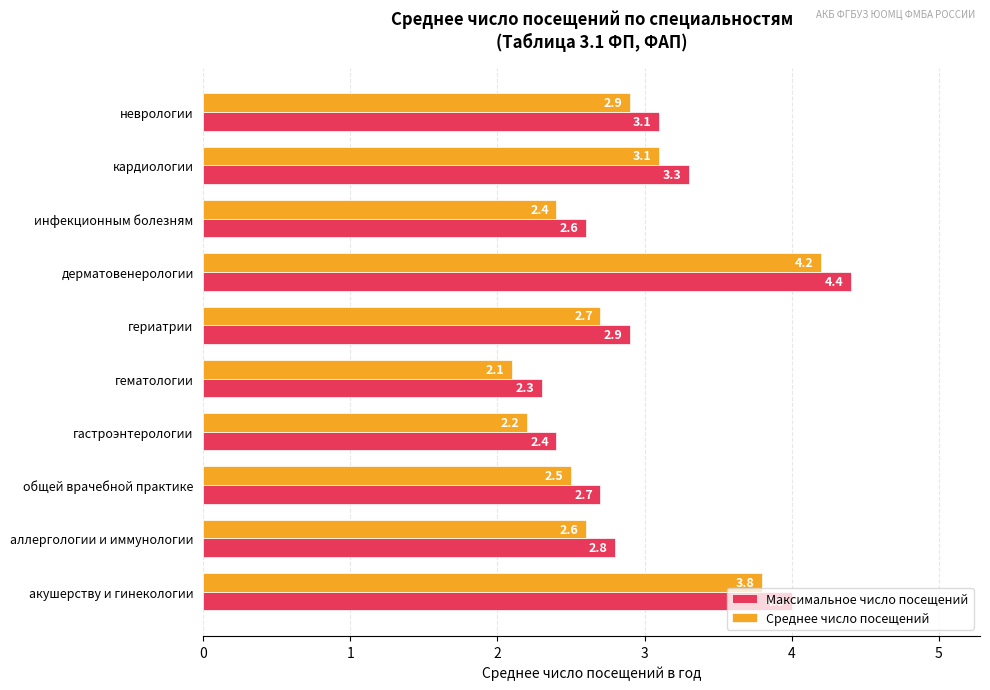

Which label corresponds to the largest value in the chart?

дерматовенерологии